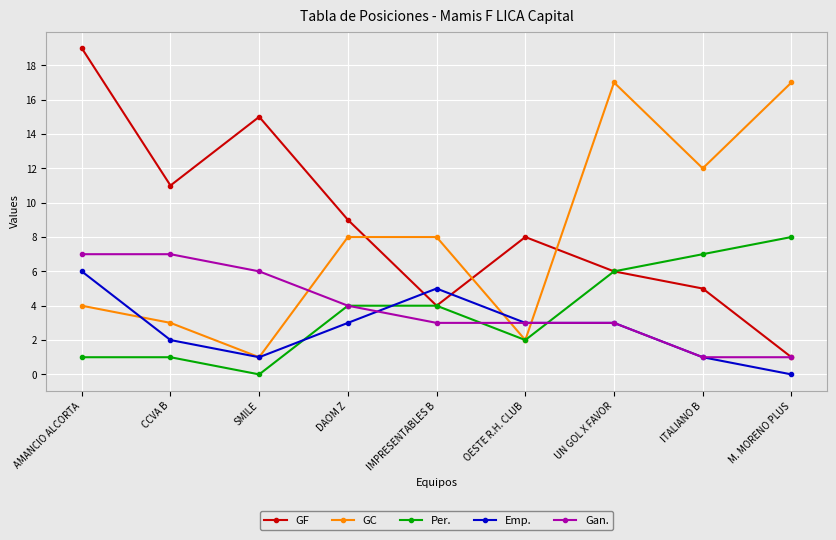

Is the value of Per. at IMPRESENTABLES B greater than the value of Emp. at M. MORENO PLUS?

Yes